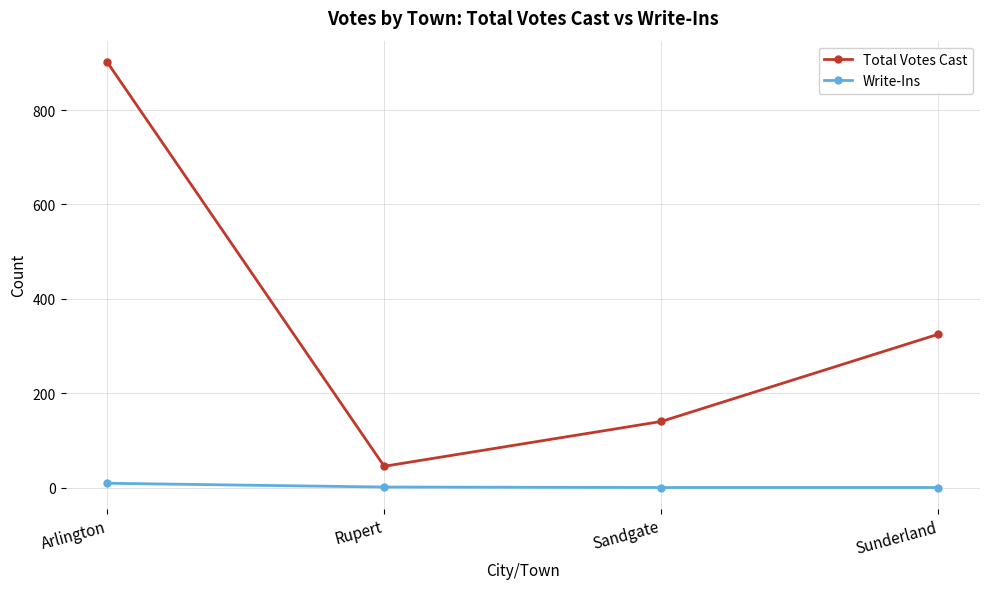

At how many categories does at least one series exceed 170?

2